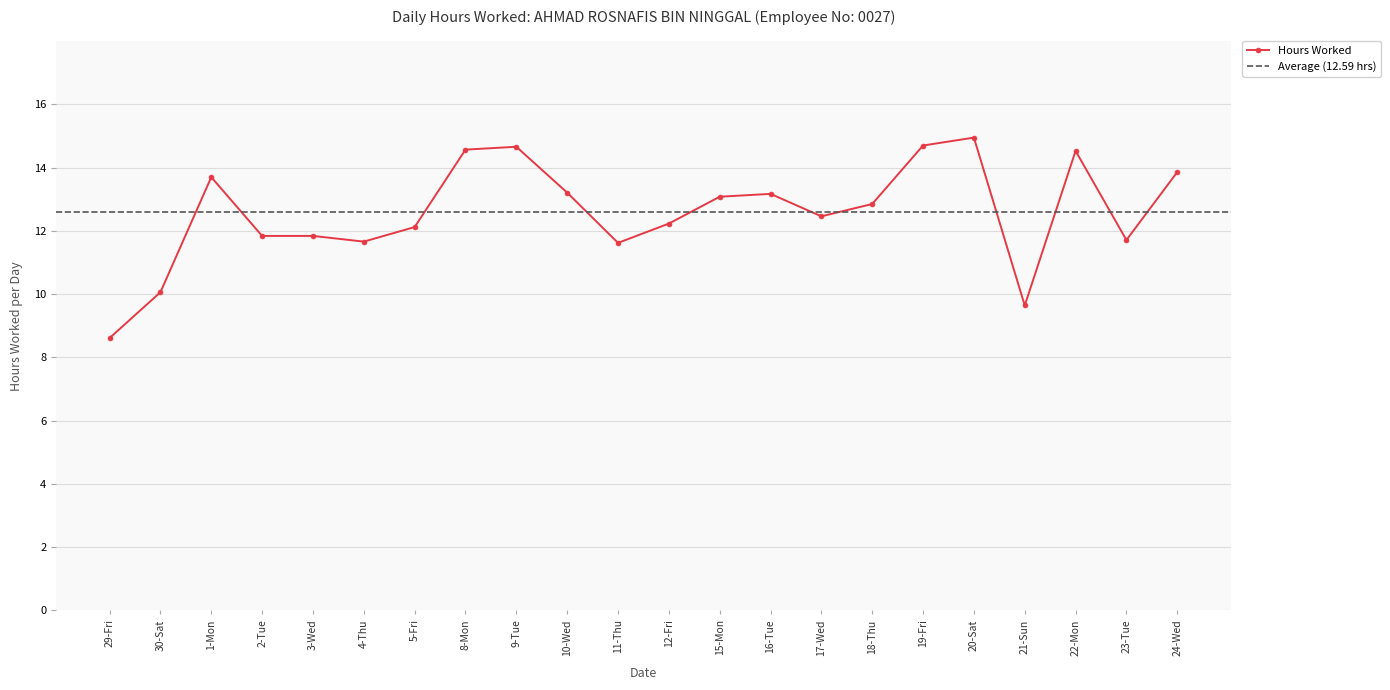

What is the sum of all values?

277.1